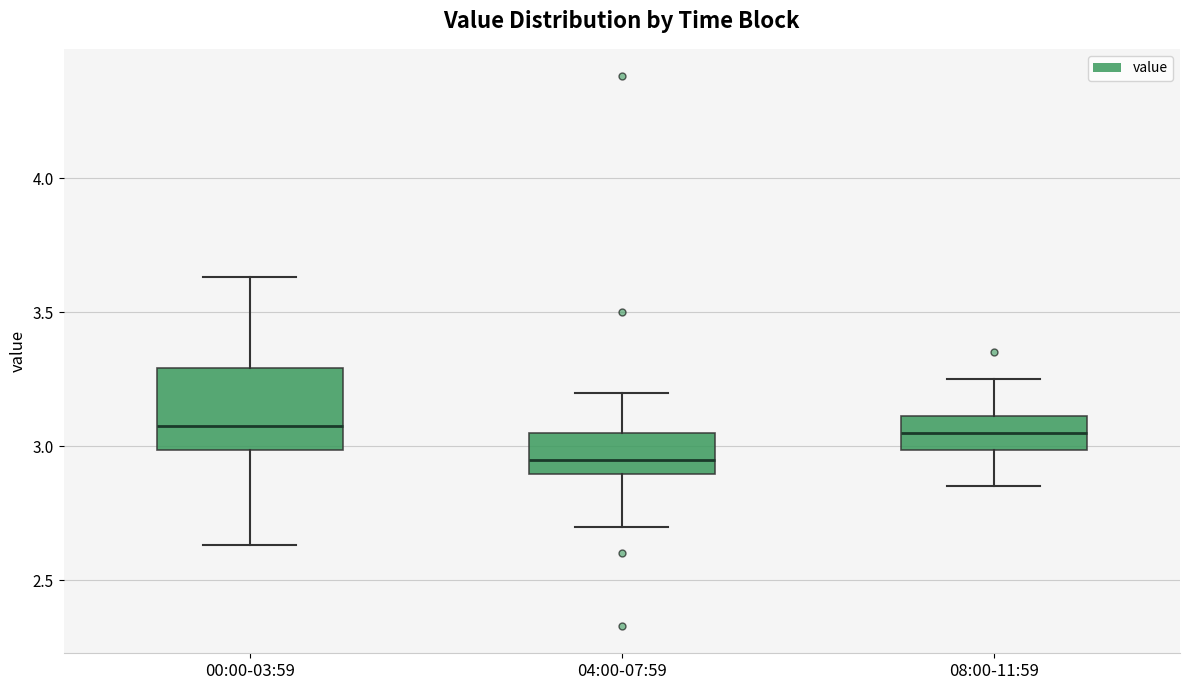

Which box's median line is the lowest?

04:00-07:59